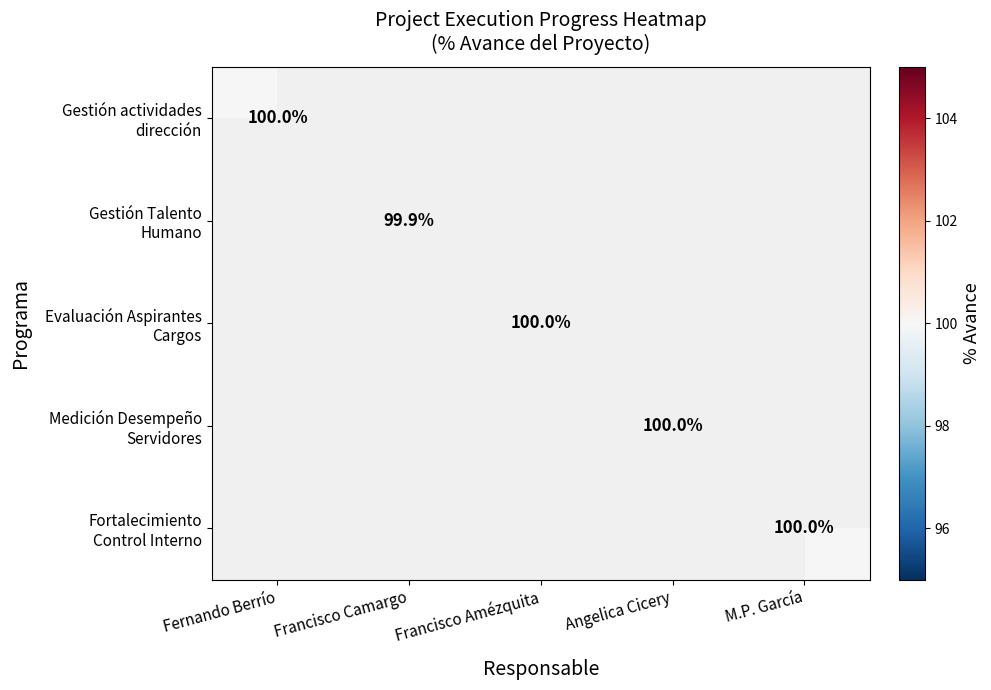

Is the value of Gestión actividades dirección at M.P. García greater than the value of Medición Desempeño Servidores at Francisco Amézquita?

No